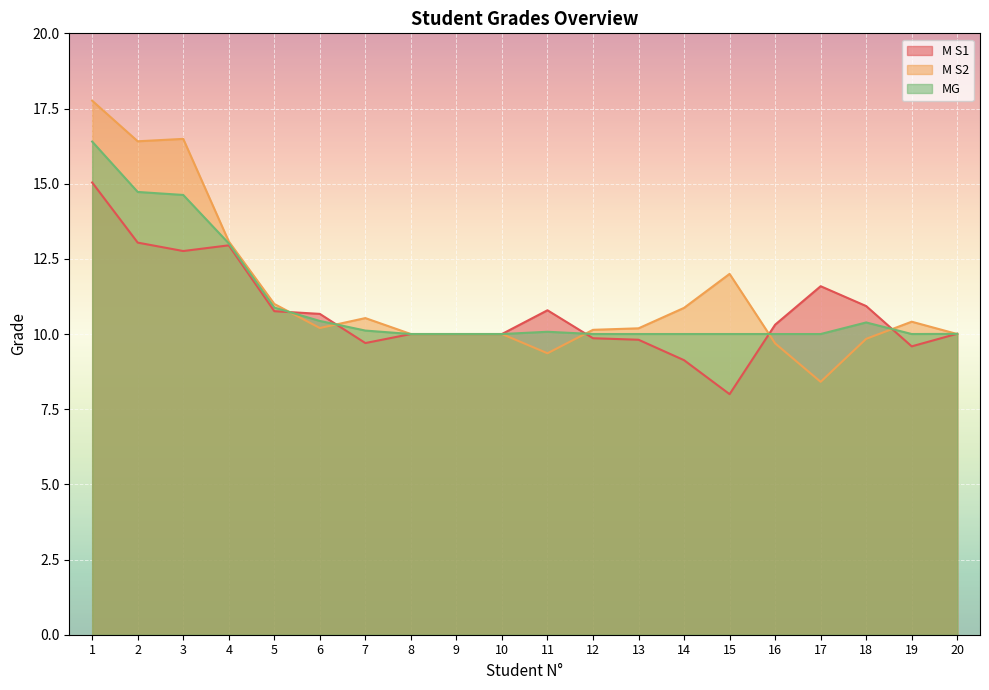

What are all the series names shown in the legend?

M S1, M S2, MG